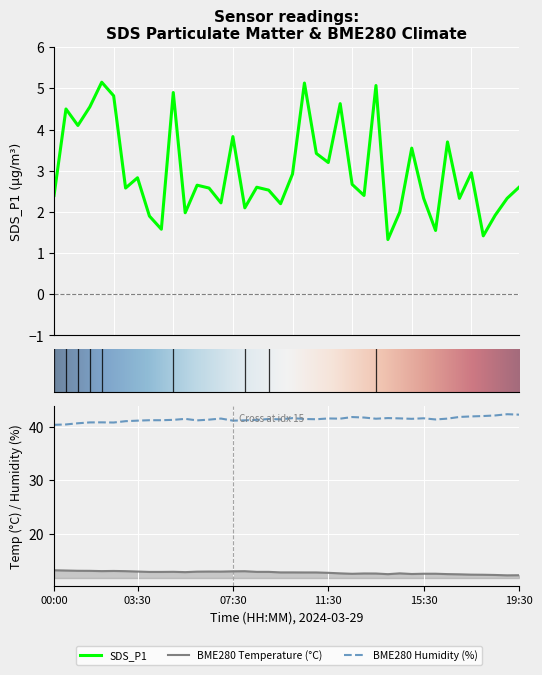

Rank the series by their maximum value, from highest to lowest.

BME280_humidity, BME280_temperature, SDS_P1